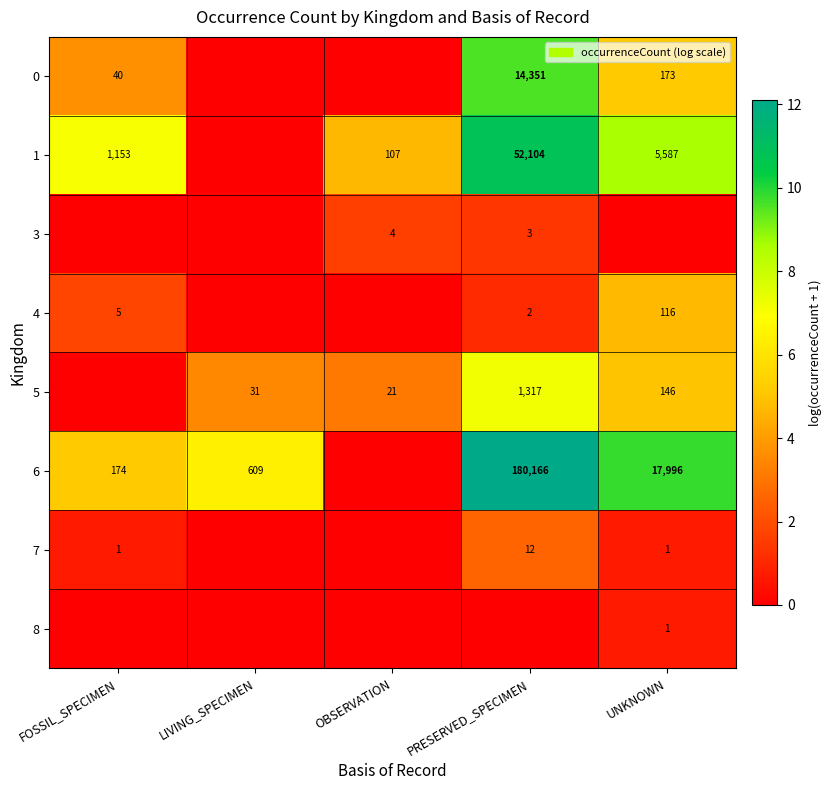

The value of 3 at OBSERVATION is 1. True or false?

False